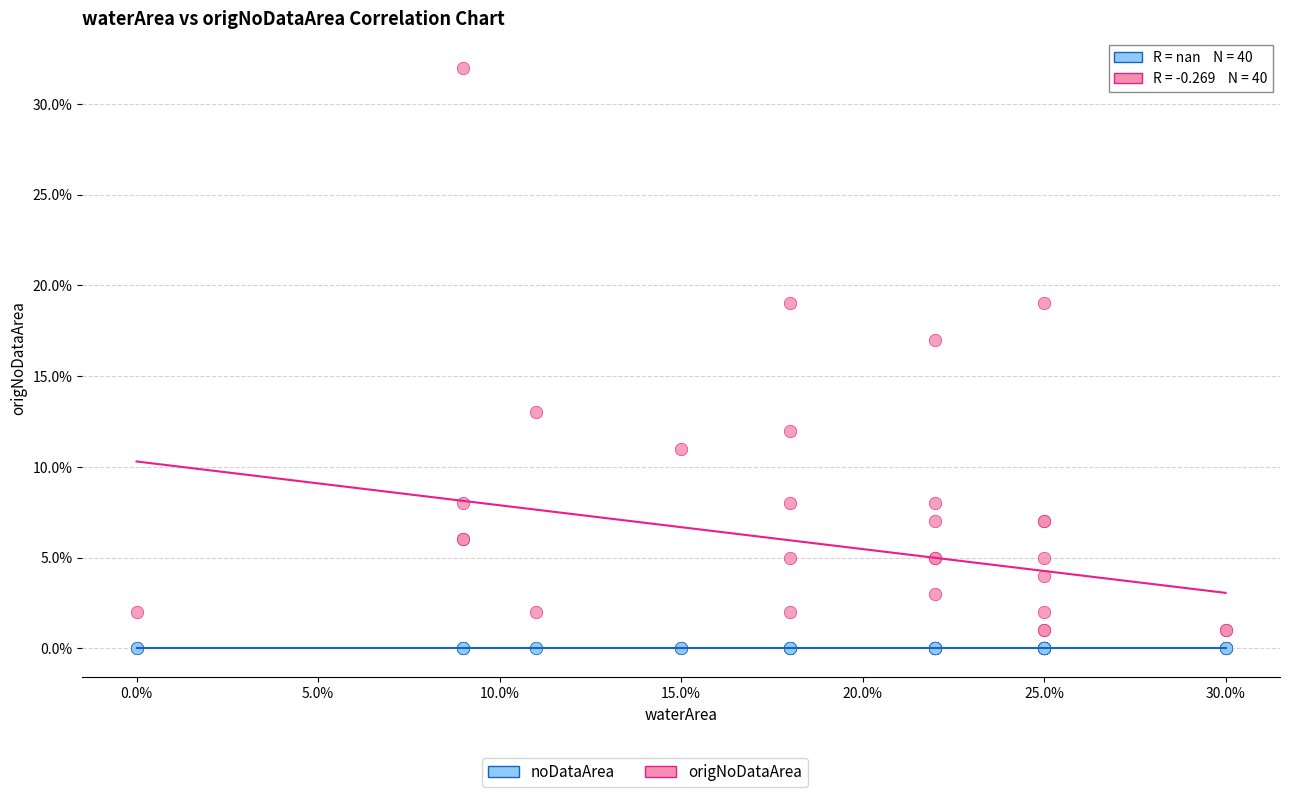

Which series contains the highest Y value?

origNoDataArea